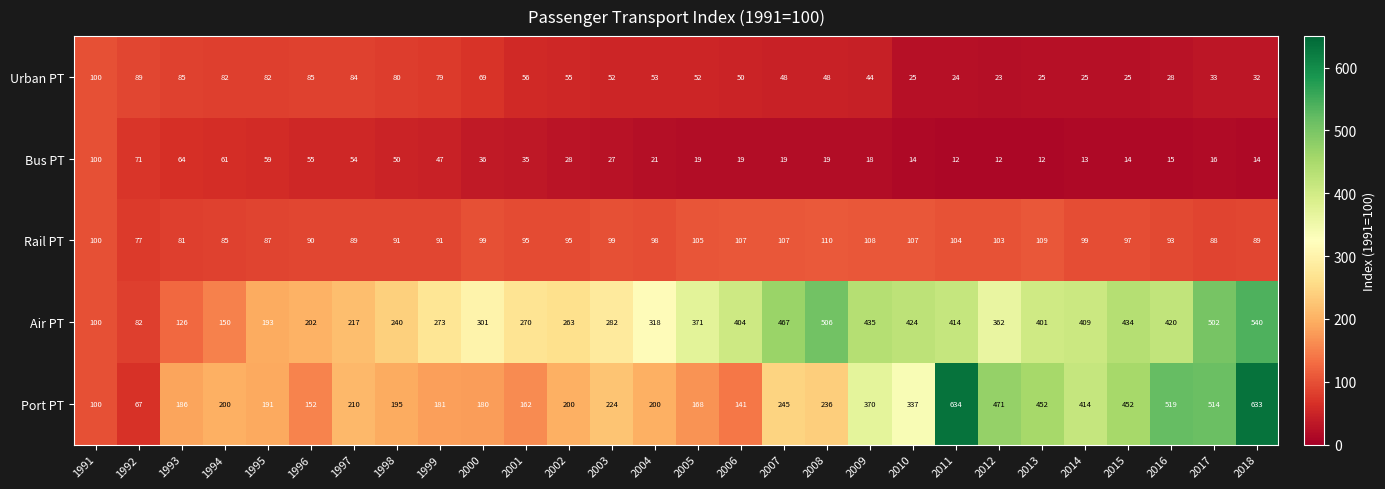

Which series has the largest range (max minus min)?

Port PT